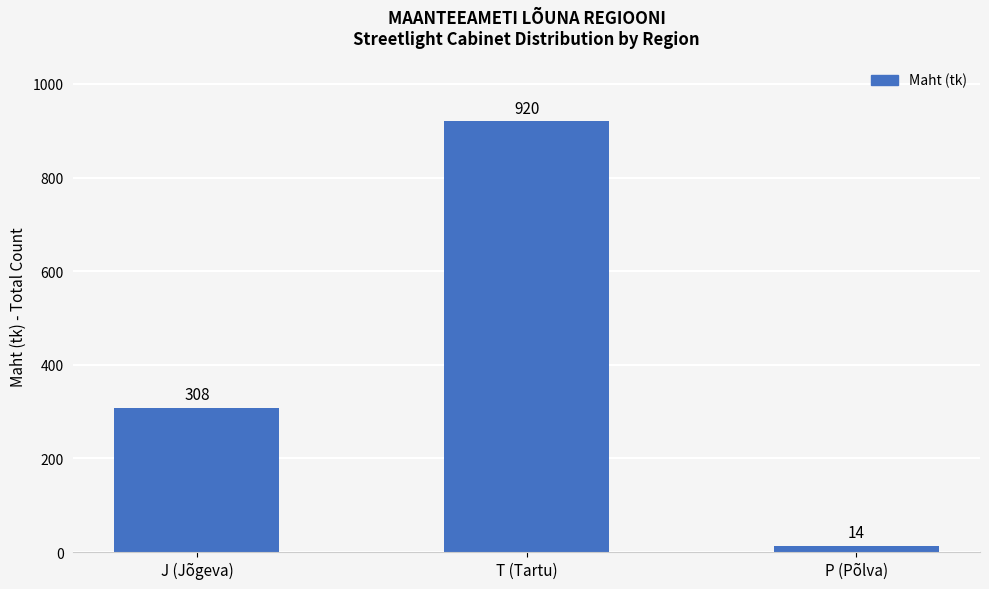

What position from the right is J (Jõgeva)?

3